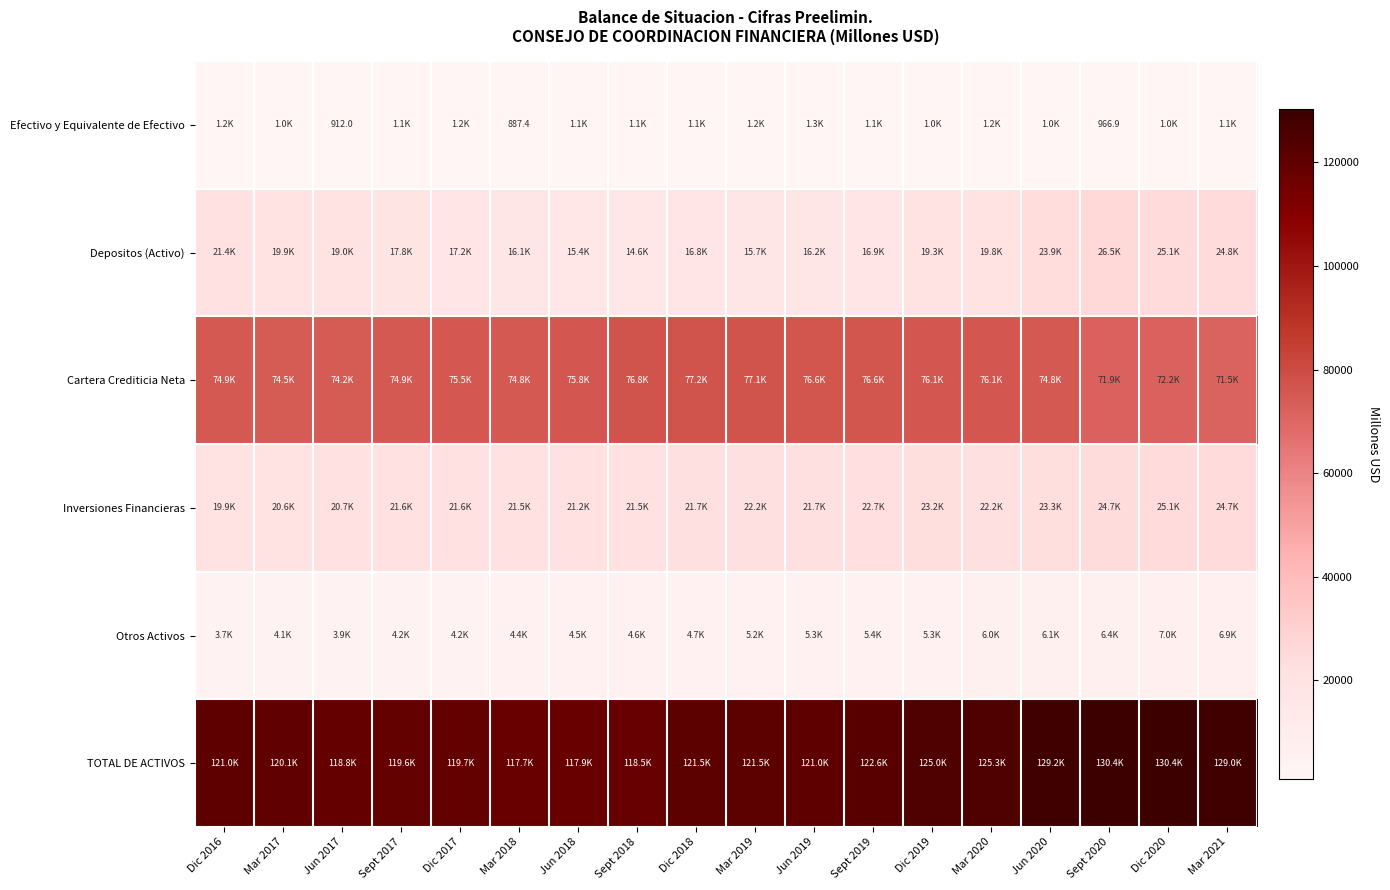

List the labels in order of Otros Activos value, smallest first.

Dic 2016, Jun 2017, Mar 2017, Dic 2017, Sept 2017, Mar 2018, Jun 2018, Sept 2018, Dic 2018, Mar 2019, Jun 2019, Dic 2019, Sept 2019, Mar 2020, Jun 2020, Sept 2020, Mar 2021, Dic 2020